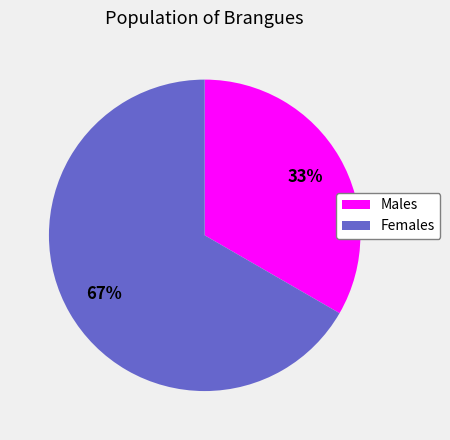

What is the ratio of the value at Males to the value at Females?

0.5